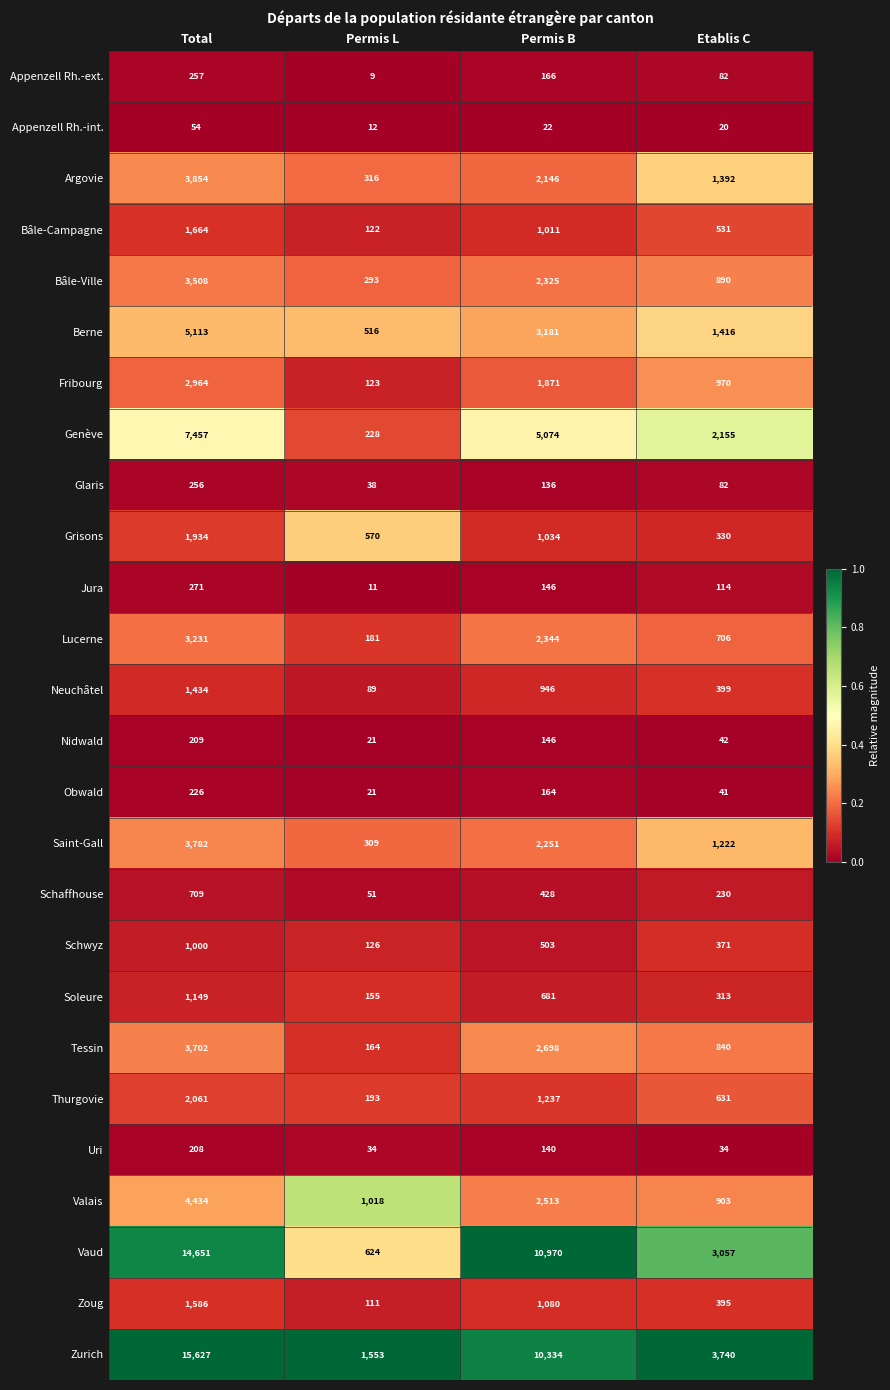

Where is Saint-Gall nearest to the value 2045?

Permis B